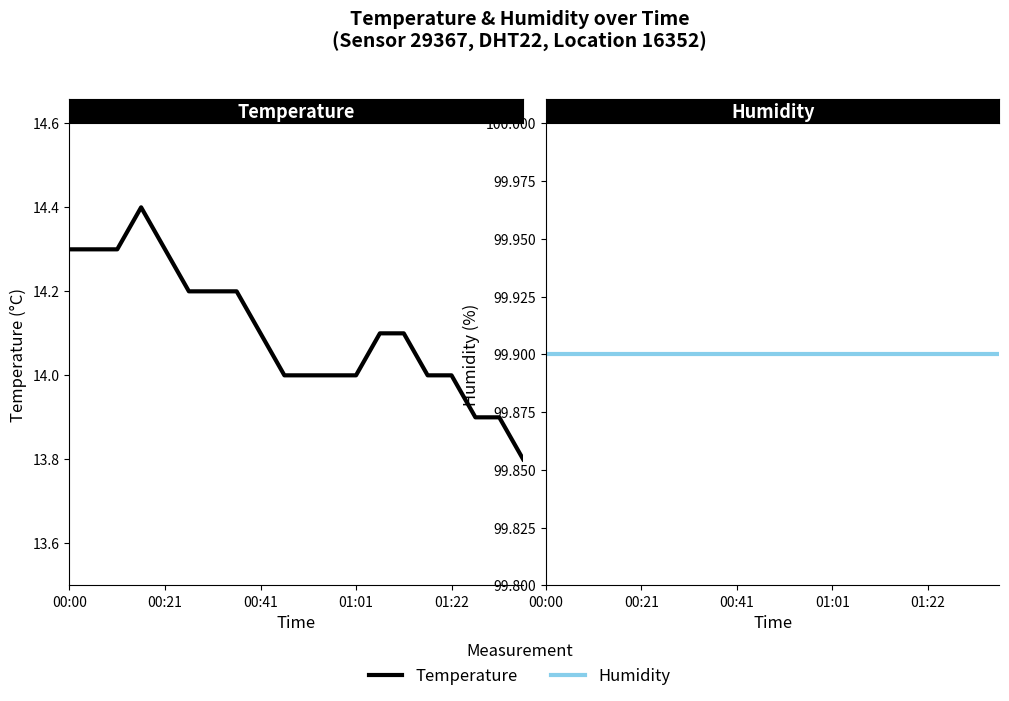

At which category does the chart reach its peak across all series?

00:00